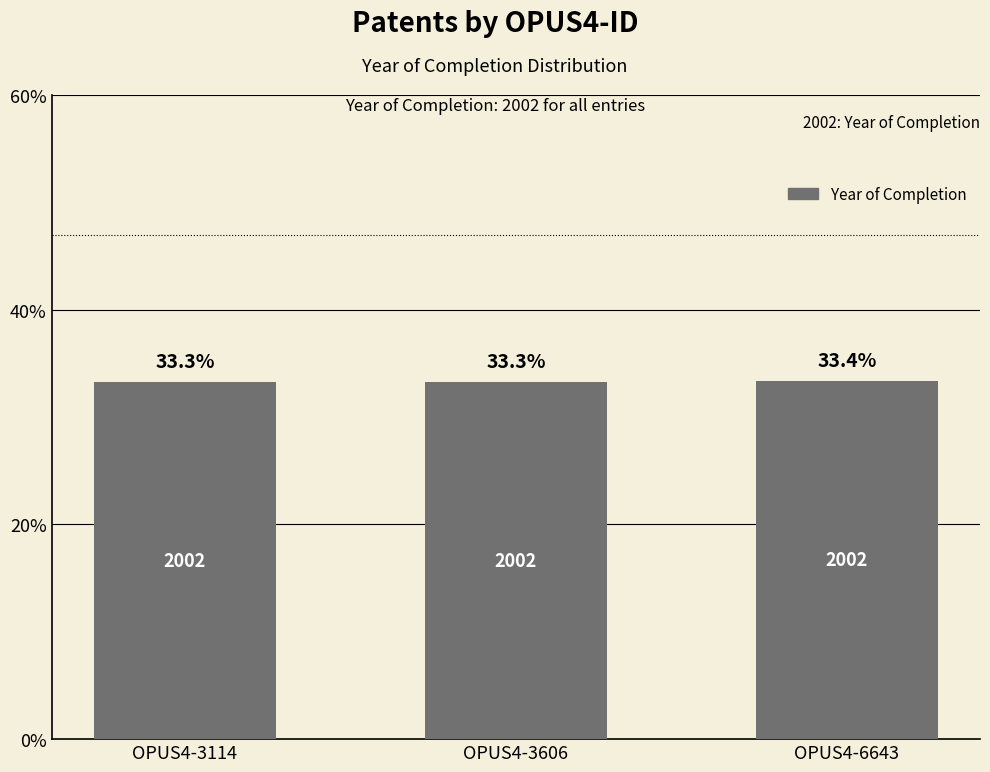

Count the values in the range 33 to 34.

3